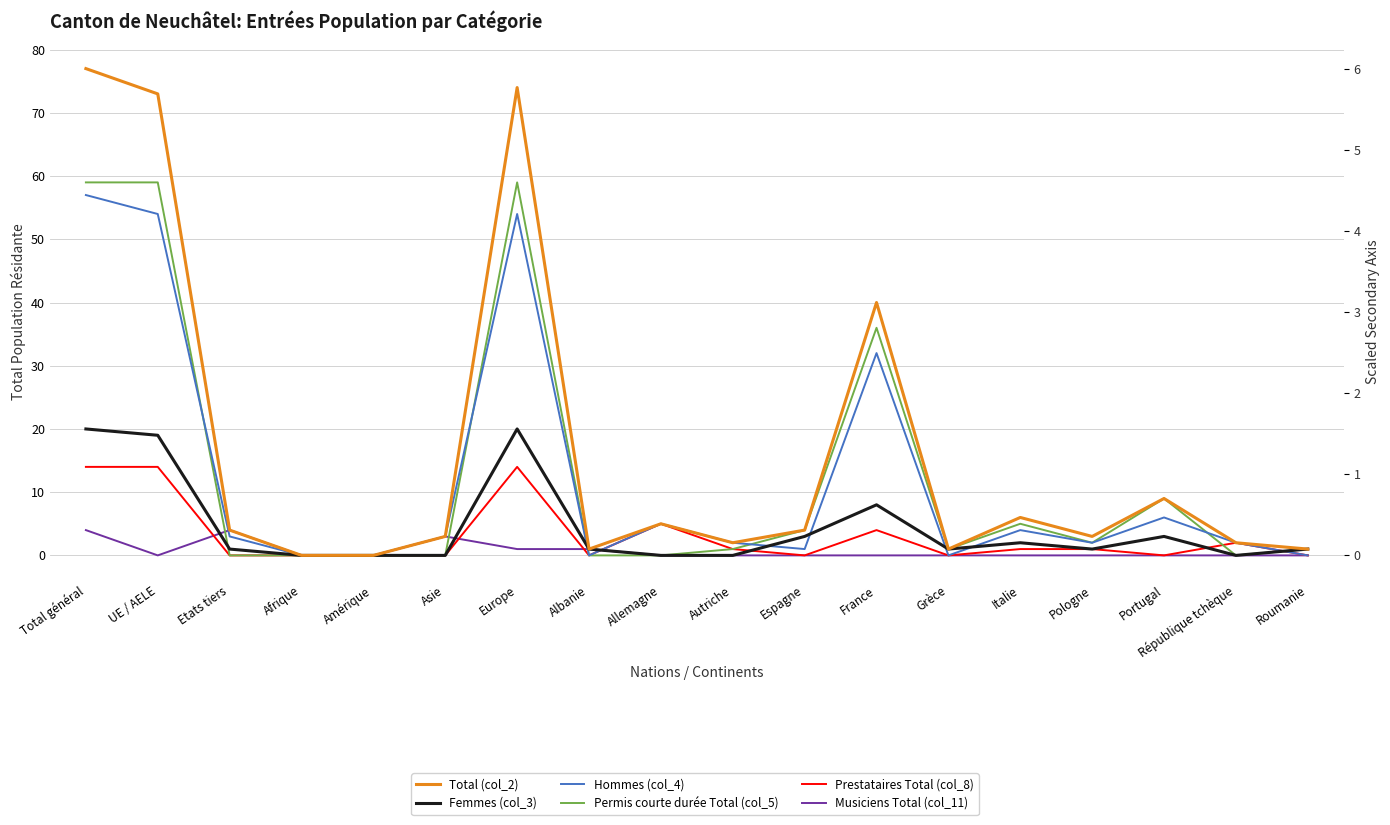

Where does the Femmes (col_3) series first go above 1?

Total général